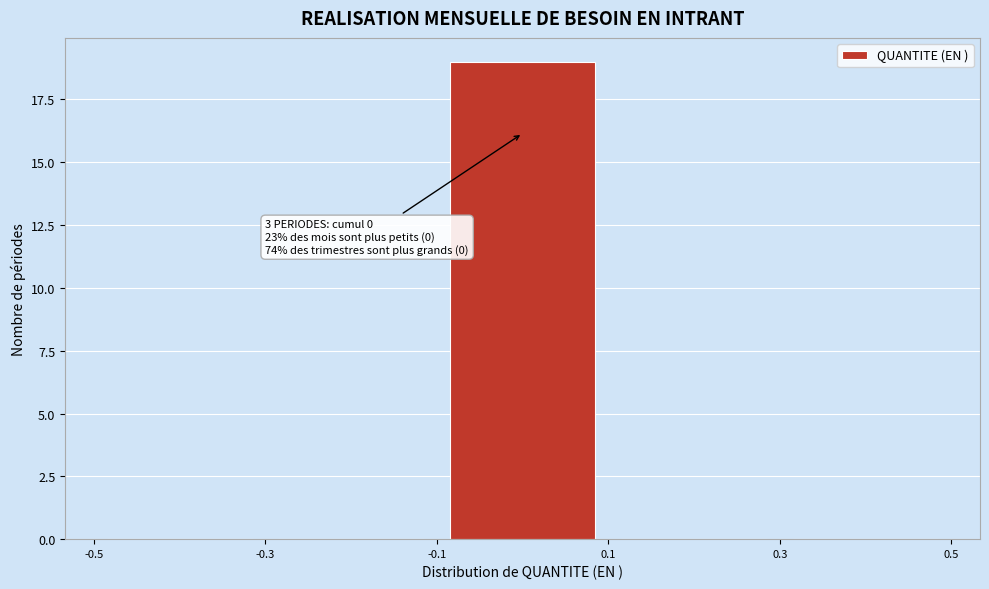

Which range on the x-axis has the tallest bar?

-0.1 to 0.1